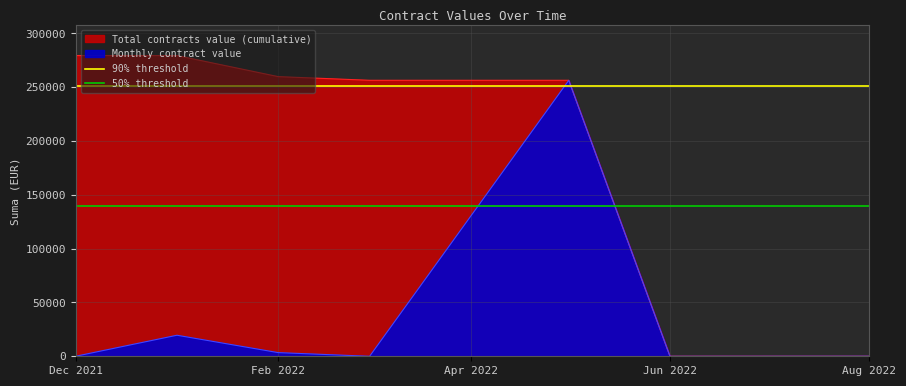

What is the average value of the 50% threshold series?

139743.3